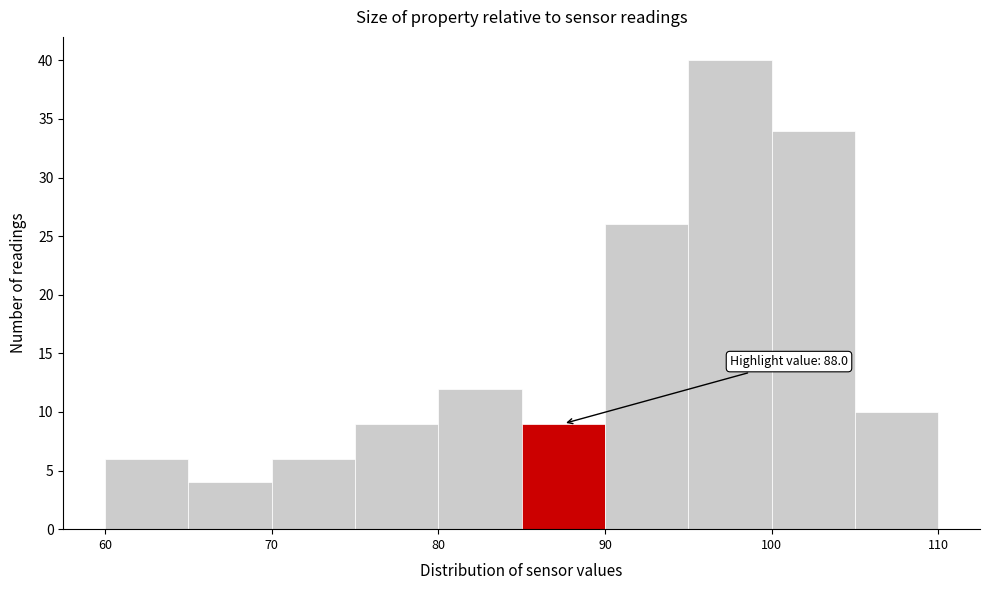

Over which range of the x-axis is the bar tallest?

95 to 100